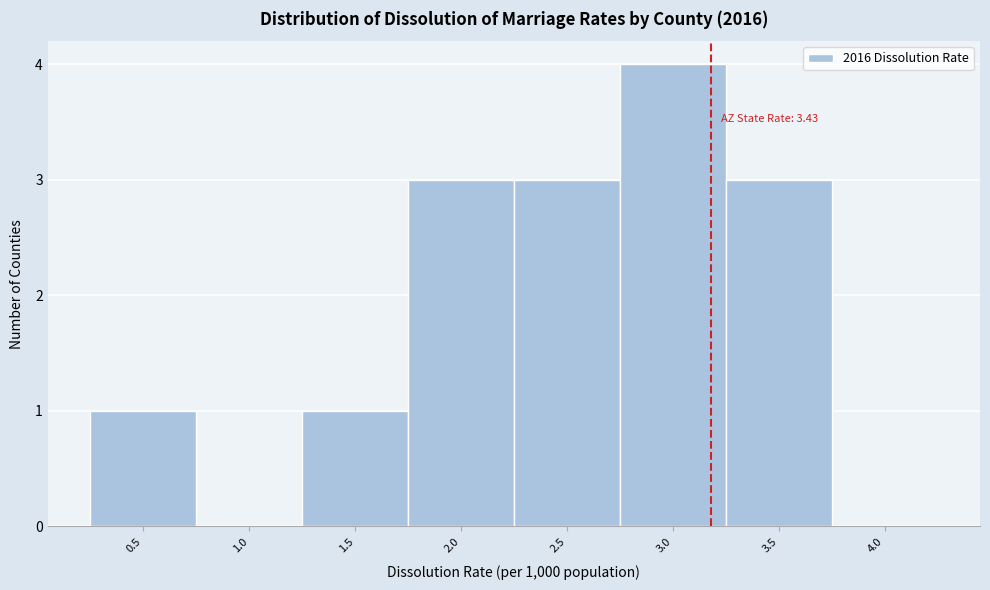

Reading left to right, list all the values displayed in this chart.

0.5=1	1.0=0	1.5=1	2.0=3	2.5=3	3.0=4	3.5=3	4.0=0